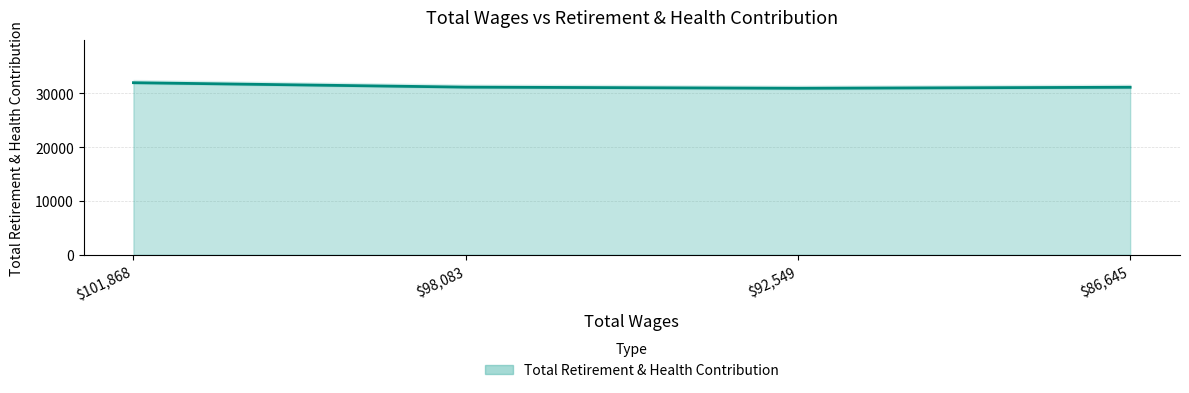

Reading left to right, list all the values displayed in this chart.

31968	31145	30934	31119